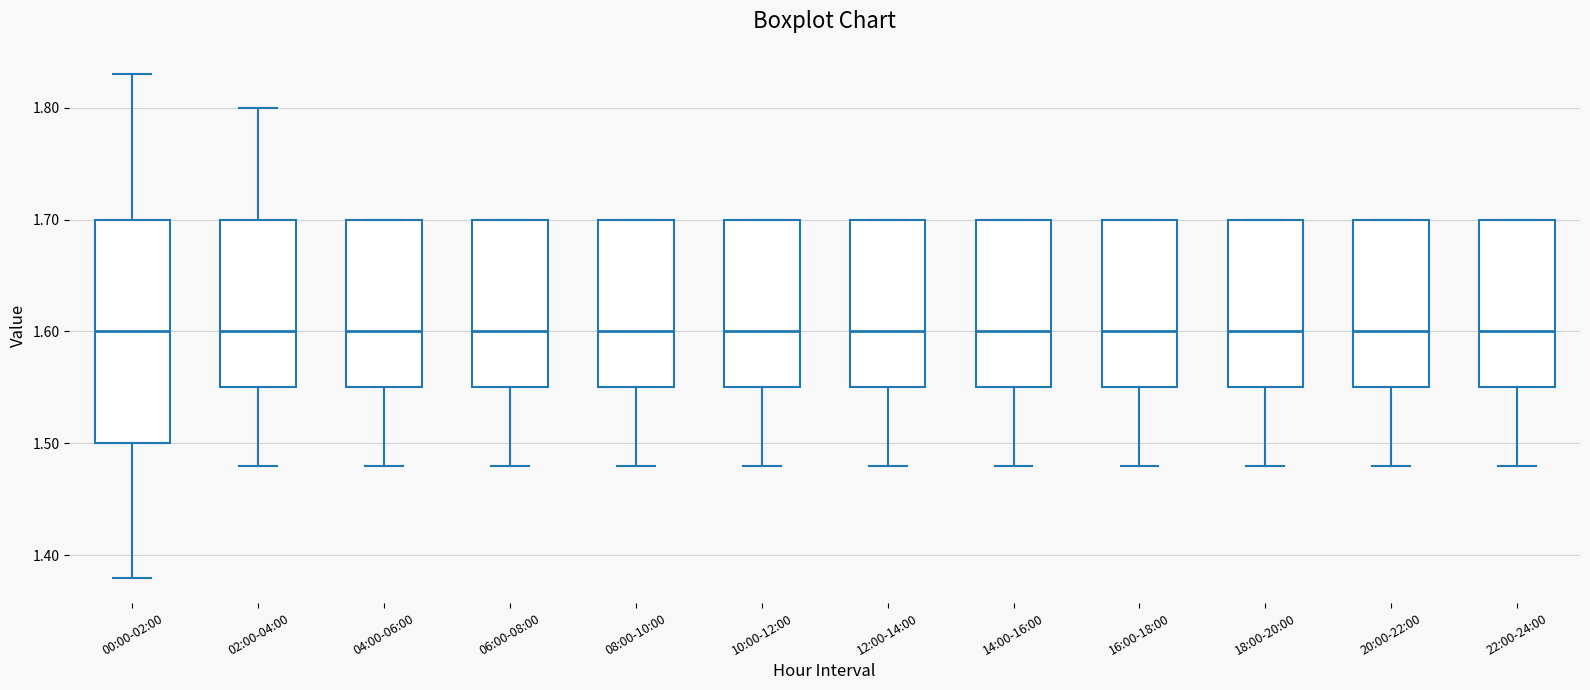

Reading left to right, transcribe this box plot: for each box, give where its median line is, the range the box spans, and where its two whiskers end, as read against the y-axis. The values are not printed on the chart, so give them approximately, as read against the axis.

00:00-02:00: median 1.60, box 1.50 to 1.70, whiskers 1.38 to 1.83
02:00-04:00: median 1.60, box 1.55 to 1.70, whiskers 1.48 to 1.80
04:00-06:00: median 1.60, box 1.55 to 1.70, whiskers 1.48 to 1.70
06:00-08:00: median 1.60, box 1.55 to 1.70, whiskers 1.48 to 1.70
08:00-10:00: median 1.60, box 1.55 to 1.70, whiskers 1.48 to 1.70
10:00-12:00: median 1.60, box 1.55 to 1.70, whiskers 1.48 to 1.70
12:00-14:00: median 1.60, box 1.55 to 1.70, whiskers 1.48 to 1.70
14:00-16:00: median 1.60, box 1.55 to 1.70, whiskers 1.48 to 1.70
16:00-18:00: median 1.60, box 1.55 to 1.70, whiskers 1.48 to 1.70
18:00-20:00: median 1.60, box 1.55 to 1.70, whiskers 1.48 to 1.70
20:00-22:00: median 1.60, box 1.55 to 1.70, whiskers 1.48 to 1.70
22:00-24:00: median 1.60, box 1.55 to 1.70, whiskers 1.48 to 1.70